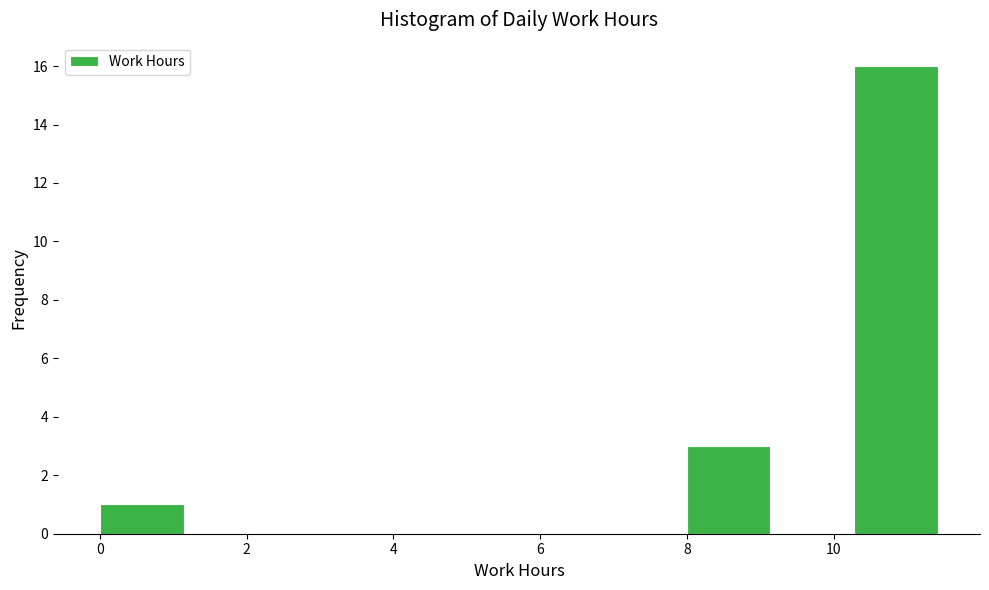

Reading left to right, transcribe this chart: for each bar, give the range it covers on the x-axis and its height. Neither the bar edges nor the heights are printed on the chart, so give them approximately, as read against the axes.

0.0 to 1.2: 1
1.2 to 2.2: 0
2.2 to 3.4: 0
3.4 to 4.6: 0
4.6 to 5.8: 0
5.8 to 6.8: 0
6.8 to 8.0: 0
8.0 to 9.2: 3
9.2 to 10.2: 0
10.2 to 11.4: 16